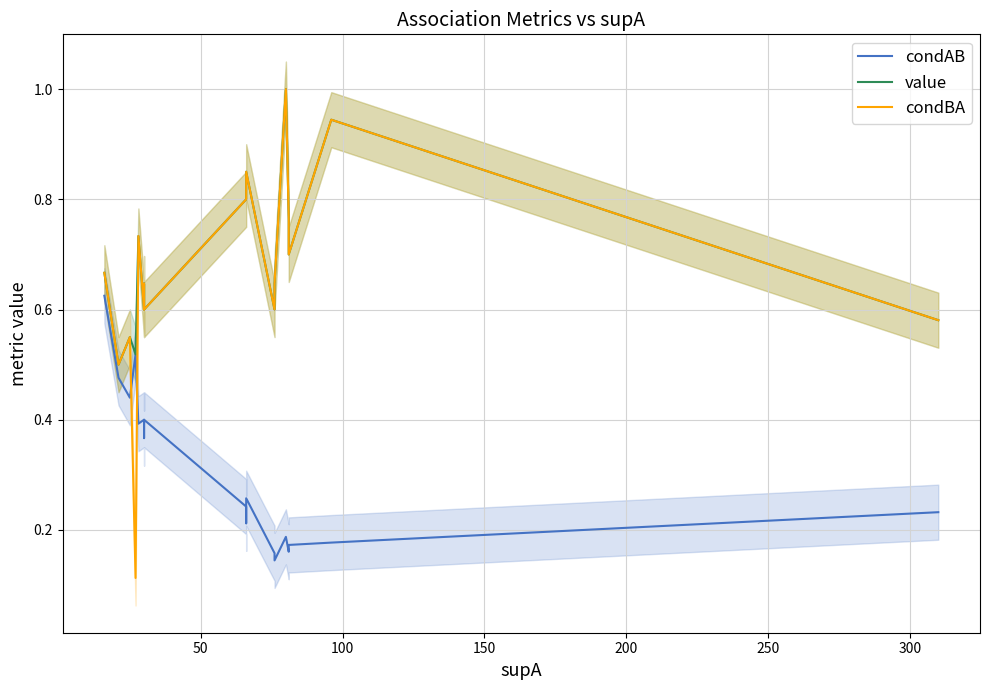

What position from the left is 50?

2